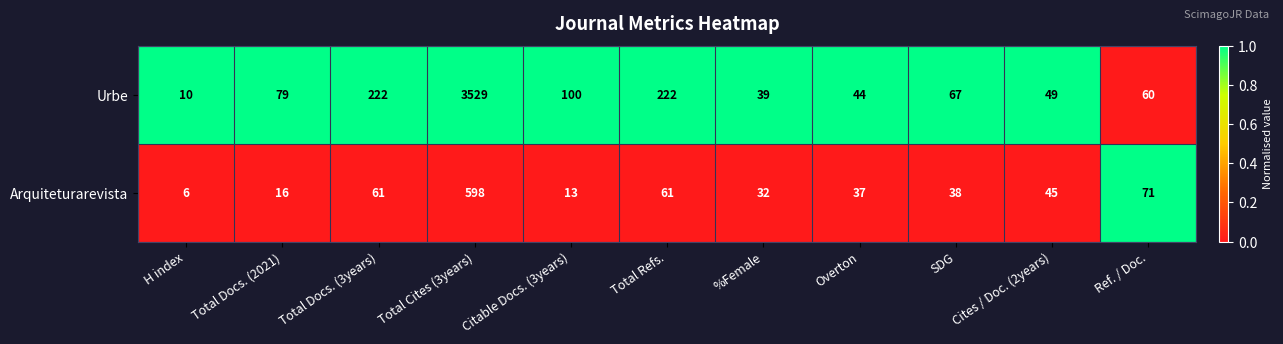

Is it true that Urbe equals 100 at Citable Docs. (3years)?

True